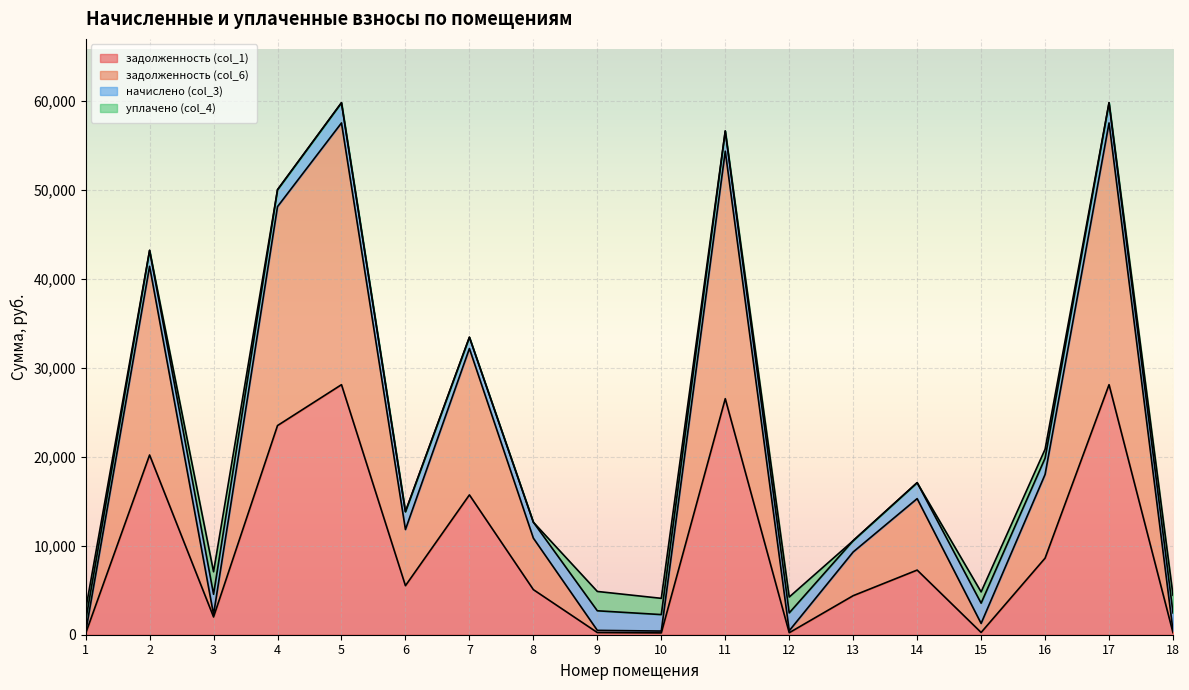

The value of задолженность (col_1) at 7 is 15717.9. True or false?

True